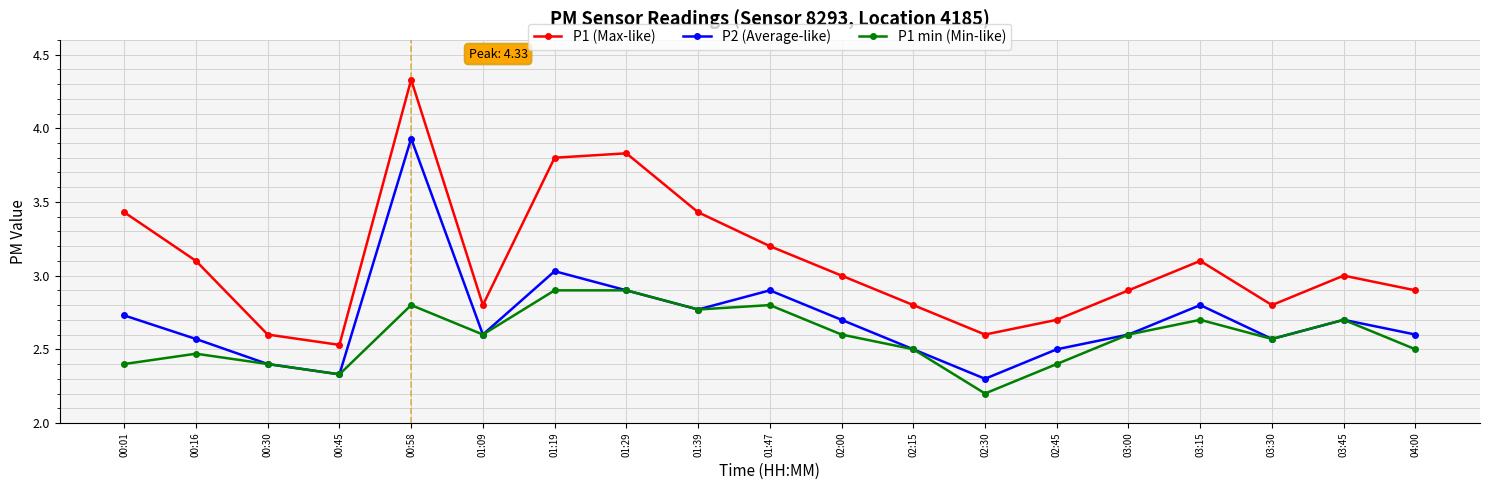

Rank the series by their average value, from highest to lowest.

P1 (Max-like), P2 (Average-like), P1 min (Min-like)